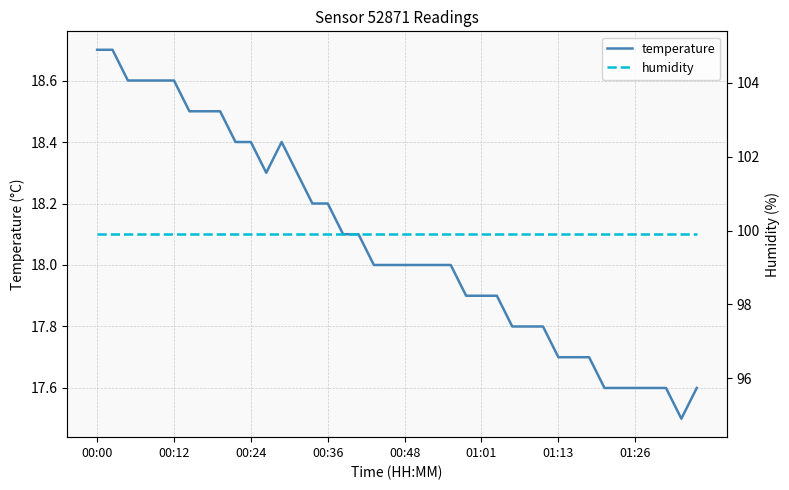

True or false: humidity has more than 1 interior local peaks.

False